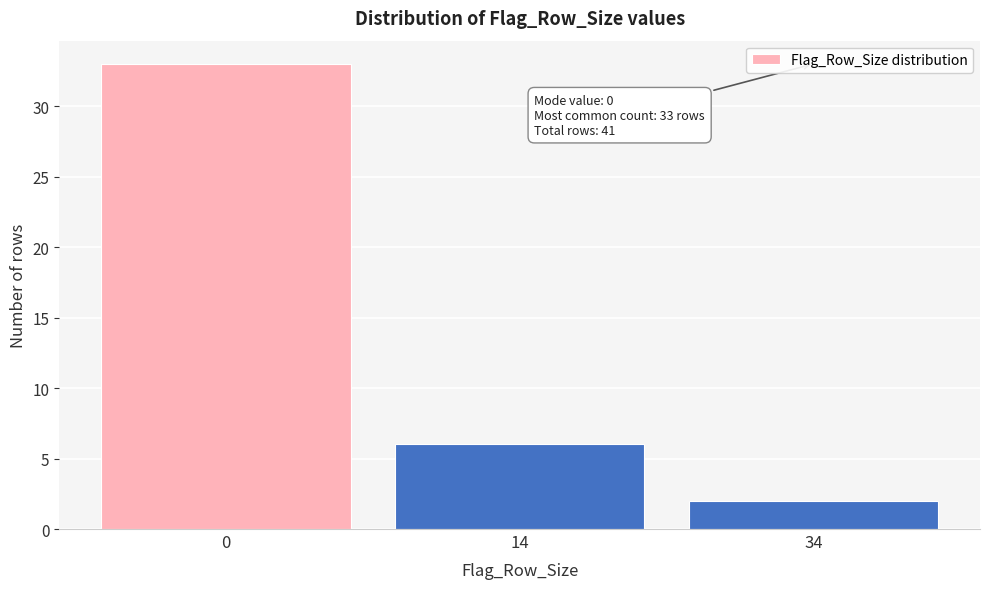

Reading left to right, what are all the values shown in this chart?

0=33	14=6	34=2